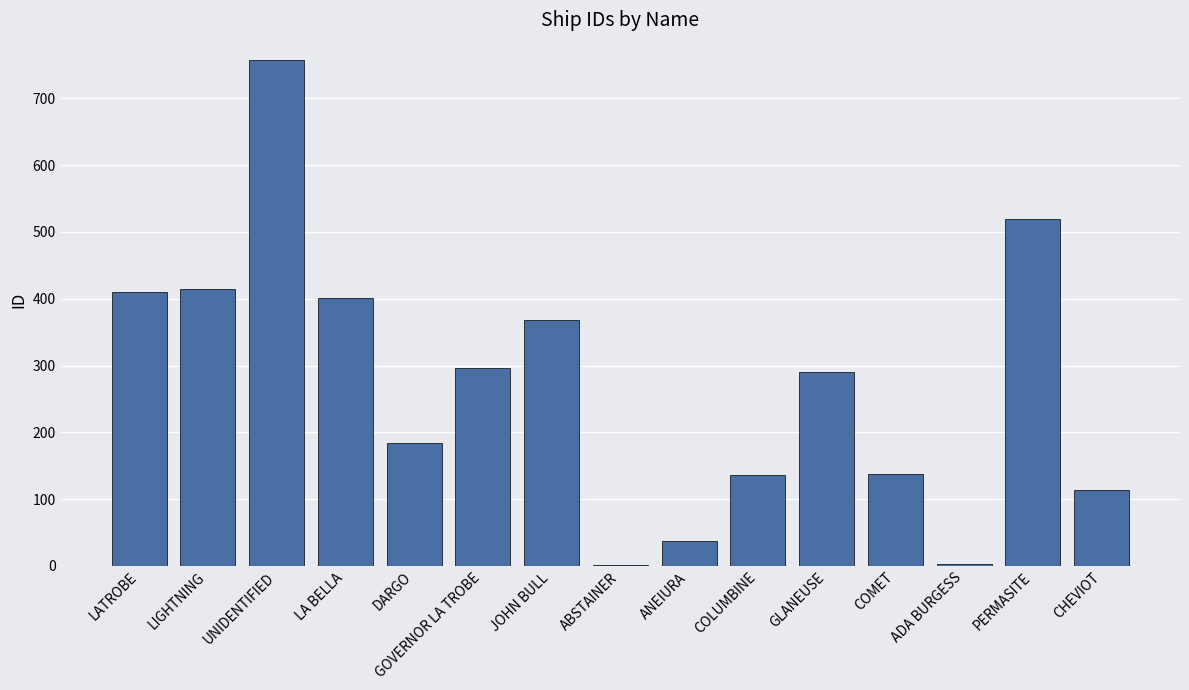

What is the maximum value shown in the chart?

758